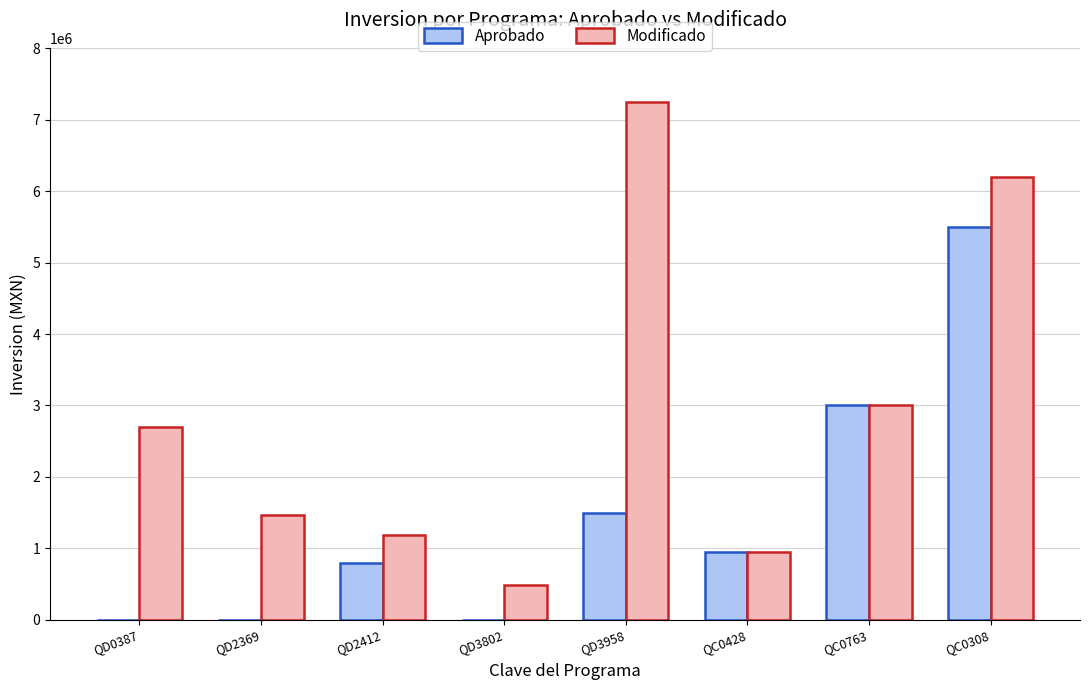

What is the sum of the Modificado values at QC0308 and QD0387?

8895325.4